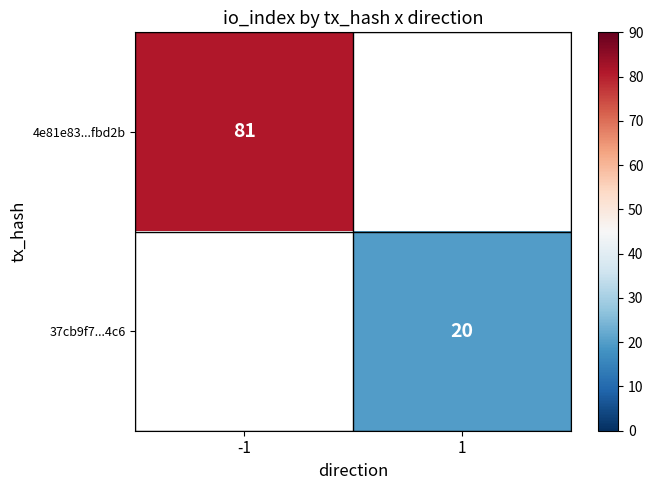

The value of 4e81e83...fbd2b at -1 is 81. True or false?

True